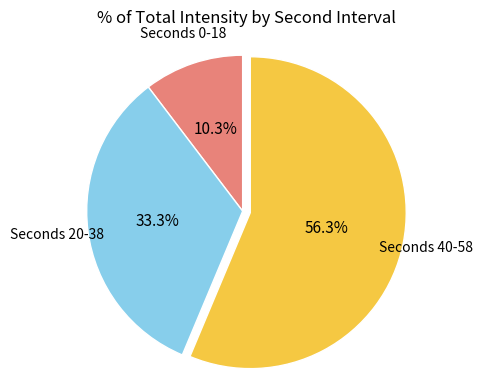

Does any single category account for the majority?

Yes